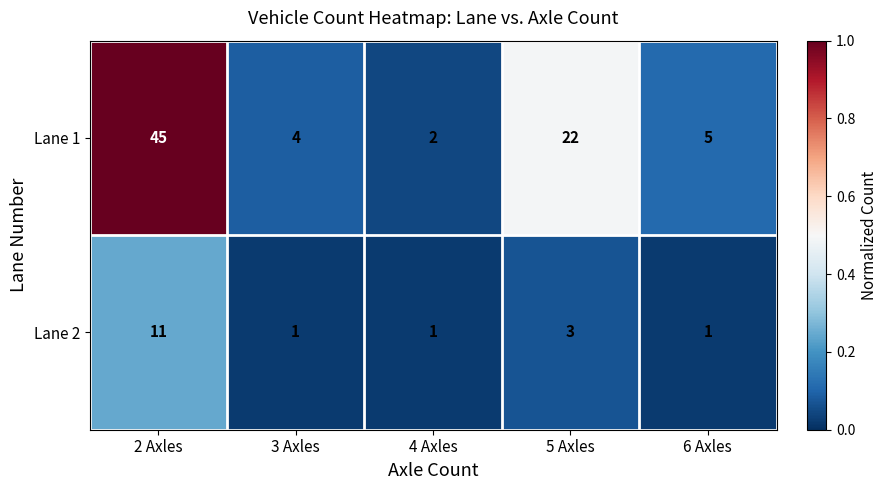

Which category has the highest value in the Lane 1 series?

2 Axles